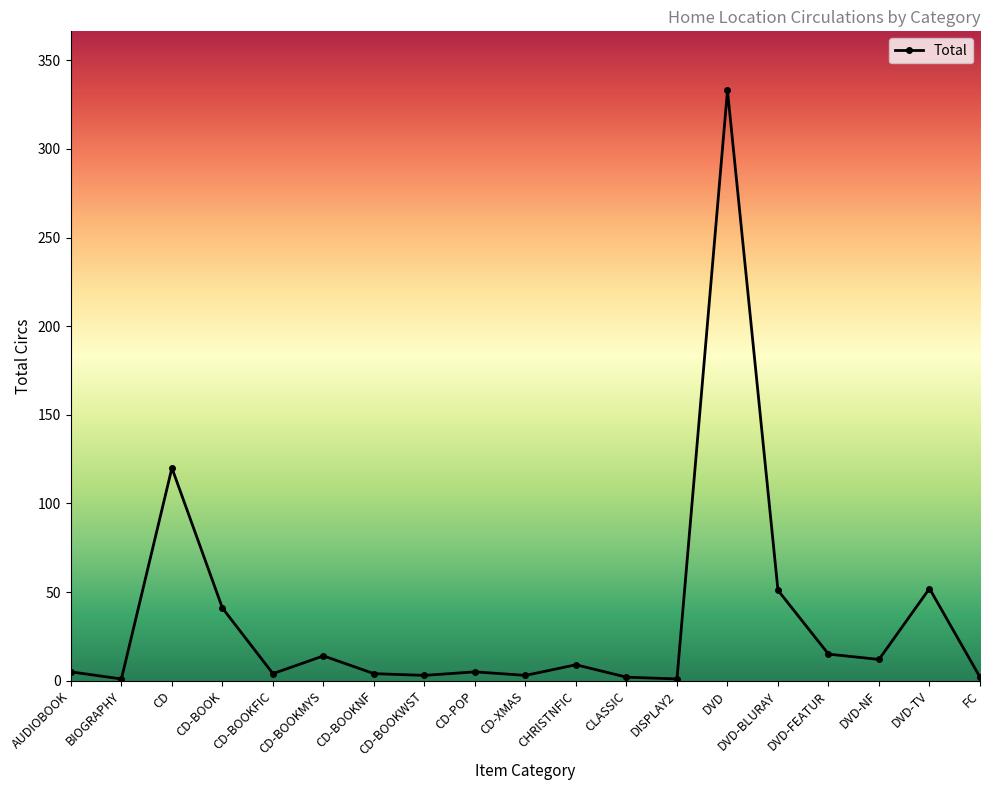

True or false: the data has more than 2 interior local peaks.

True